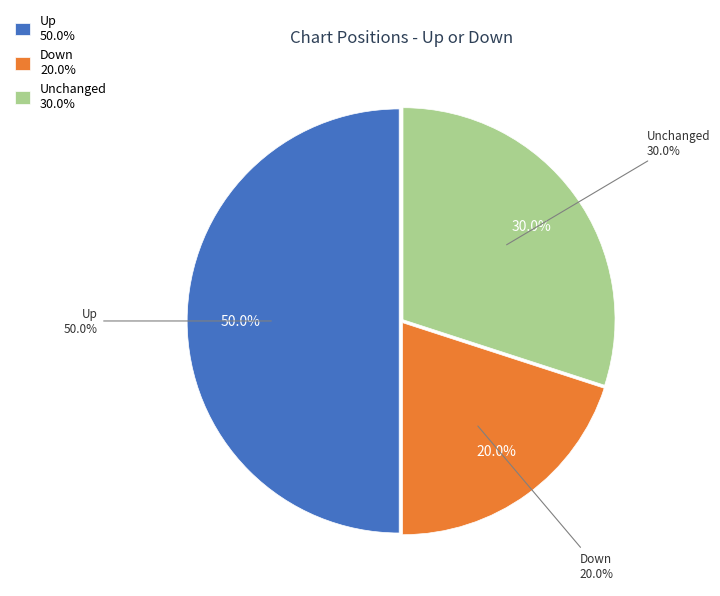

Between down and up, which is larger?

up